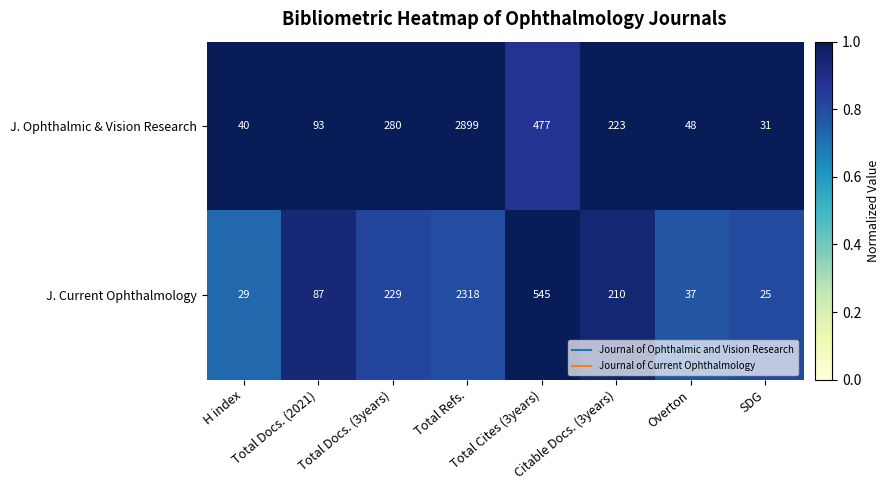

Which series has the largest total across all categories?

J. Ophthalmic & Vision Research